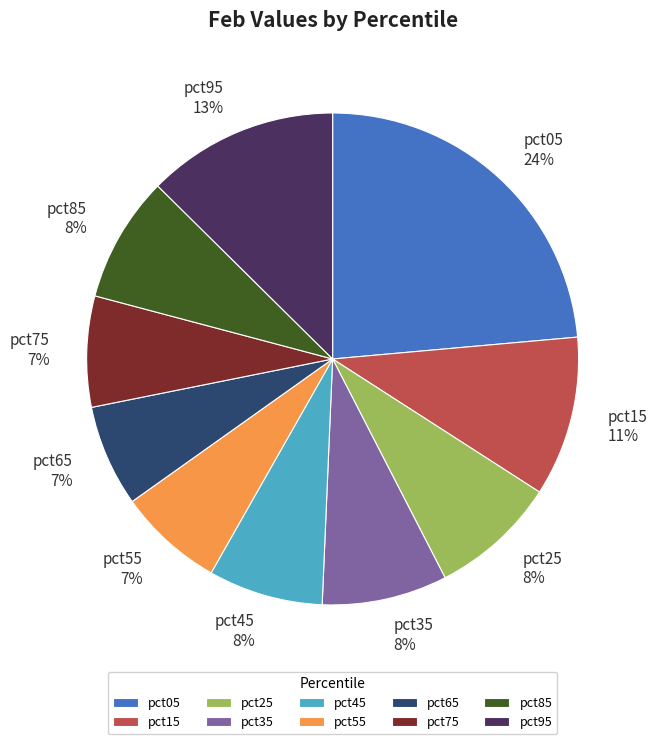

Which has a higher value, pct15 or pct65?

pct15